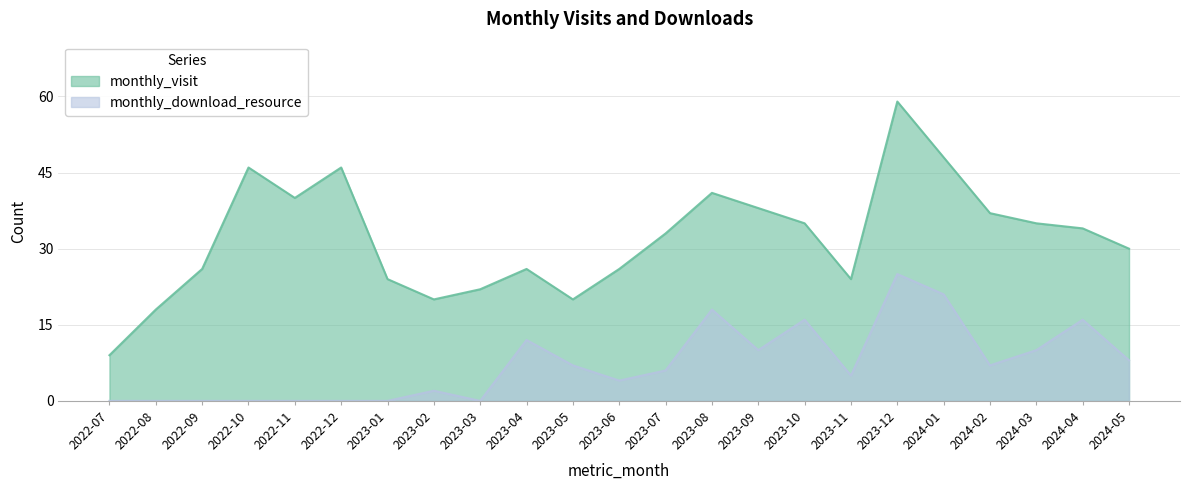

What is the difference between the second highest and minimum values in the monthly_visit series?

39